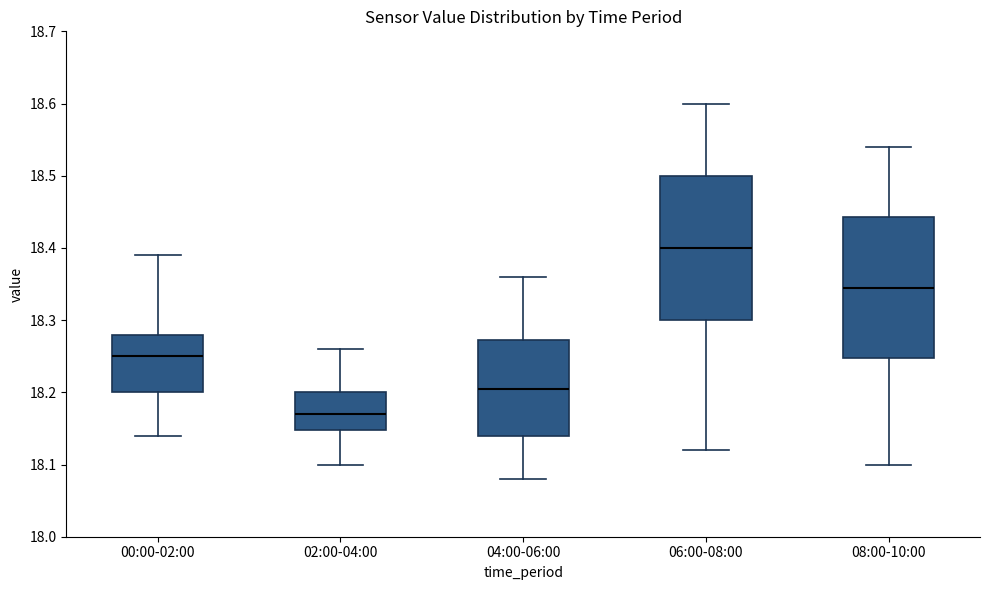

Where is the lower edge of the box for 00:00-02:00 on the y-axis? The values are not printed on the chart, so give them approximately, as read against the axis.

18.20